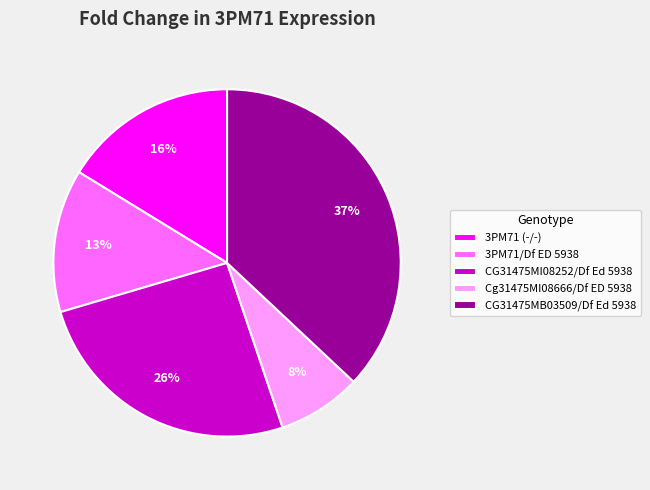

How many segments does this pie chart have?

5